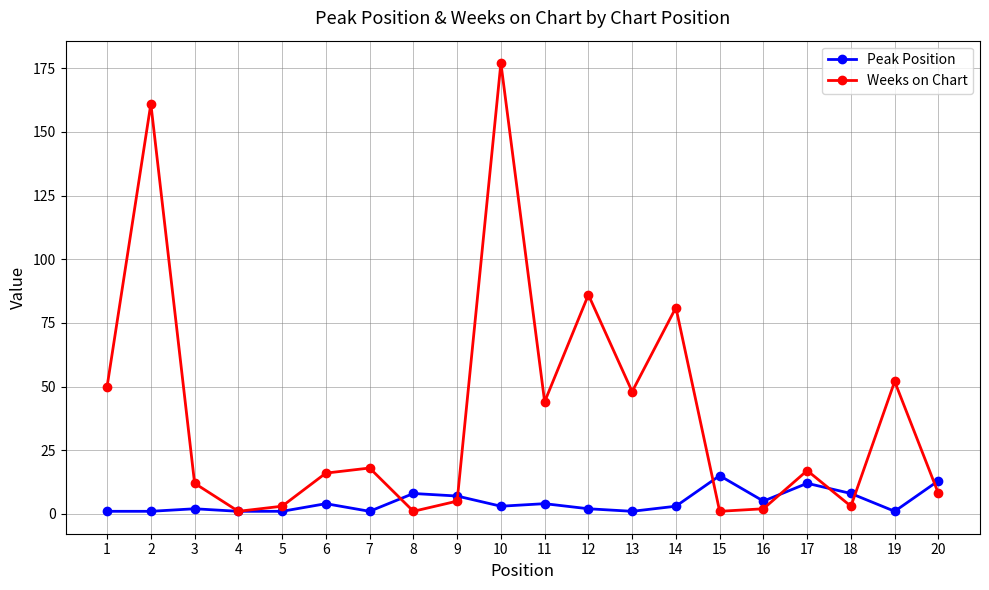

Rank the series by their maximum value, from lowest to highest.

Peak Position, Weeks on Chart